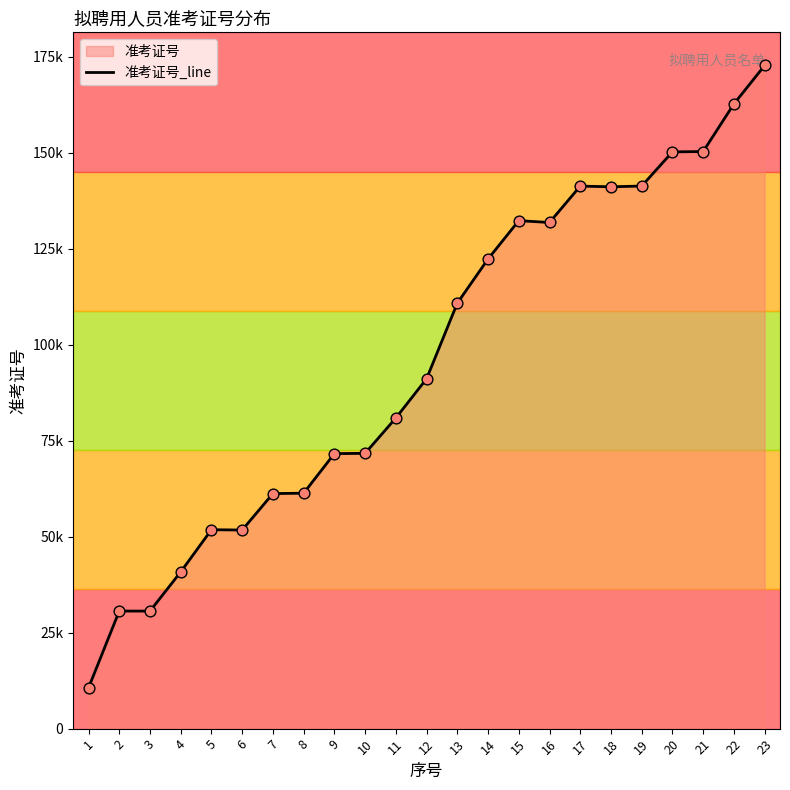

Which has a higher value, 1 or 11?

11